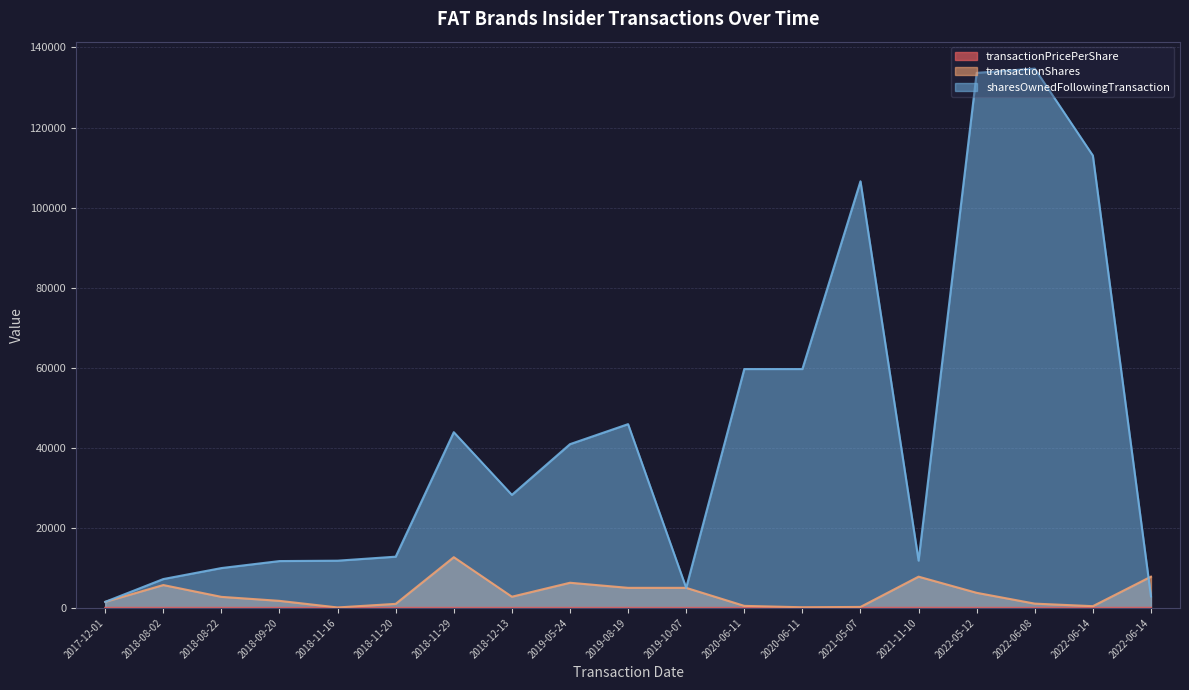

Between 2021-11-10 and 2022-06-14, which is larger?

2021-11-10